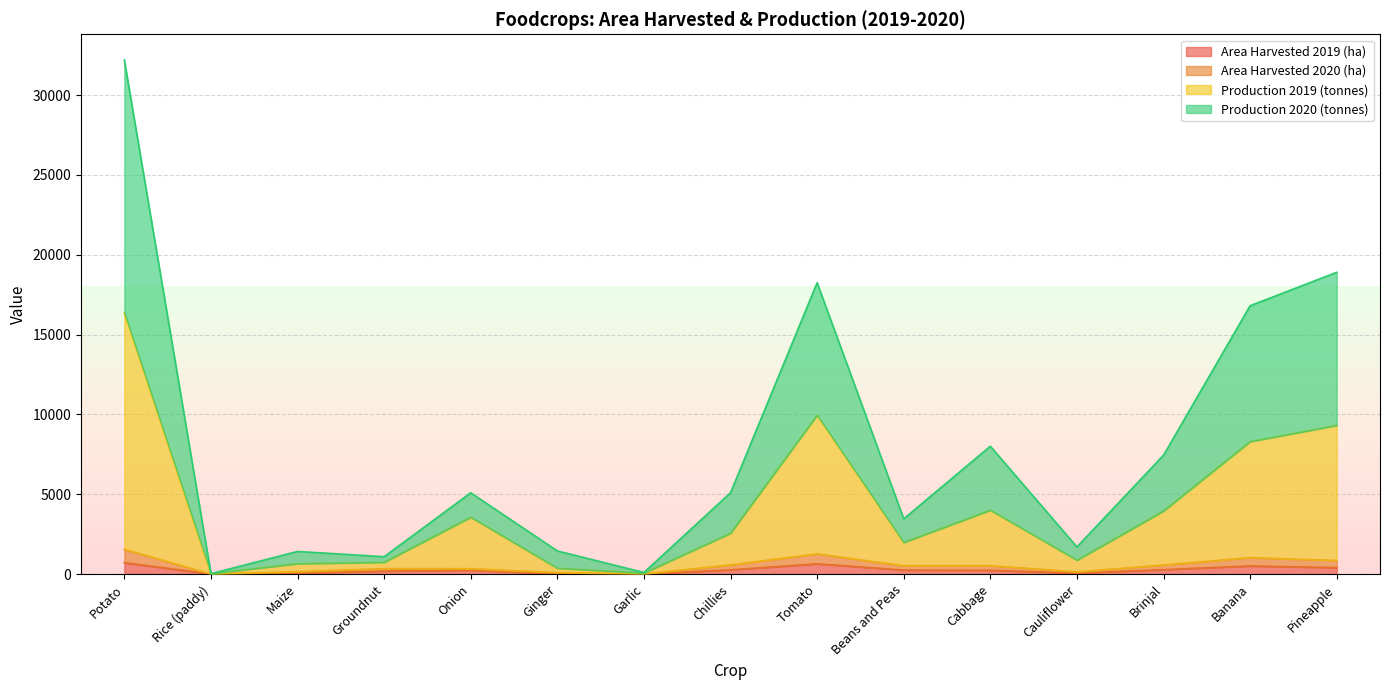

At which category is the sum across all series the highest?

Potato